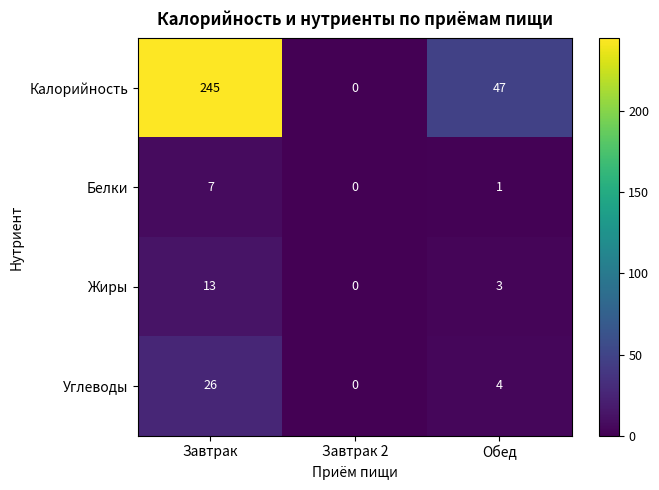

Reading left to right, extract all data points from this chart.

Калорийность: 245	0	47
Белки: 7	0	1
Жиры: 13	0	3
Углеводы: 26	0	4